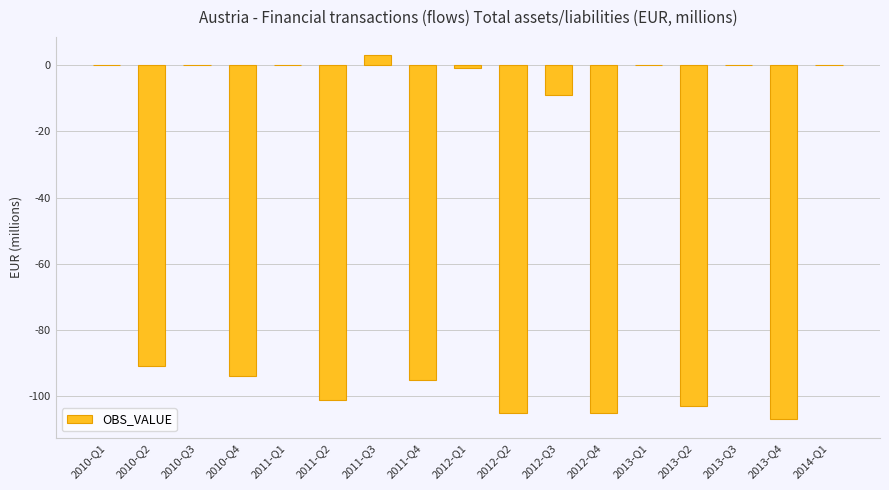

The value at 2014-Q1 is 68. True or false?

False